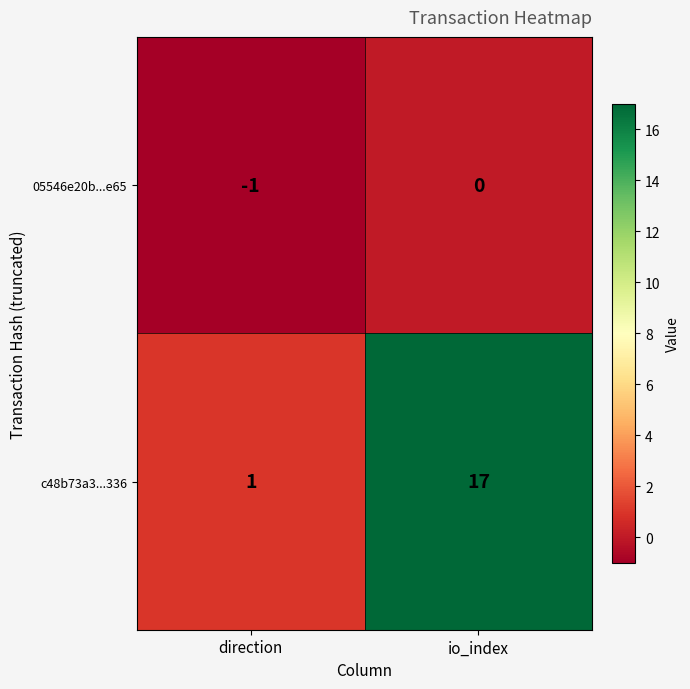

At which category is the sum across all series the highest?

io_index